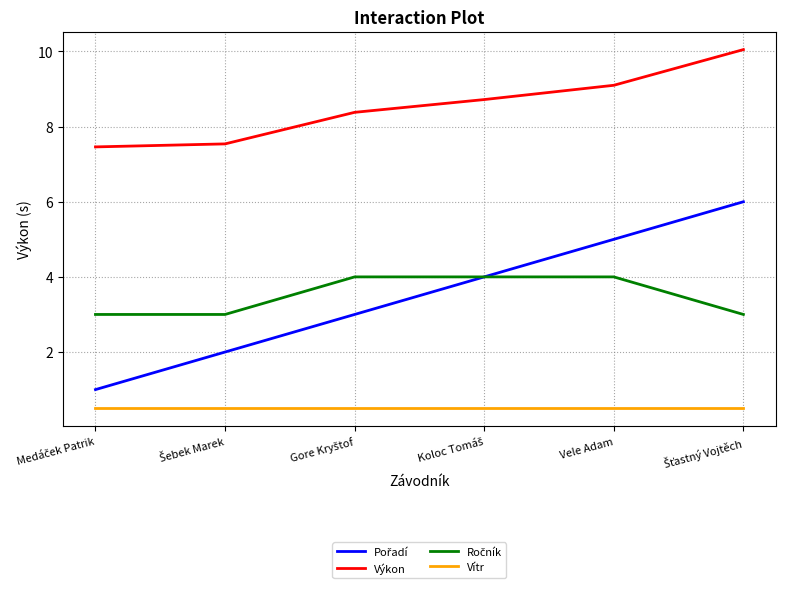

What is the minimum value shown in the chart?

0.5